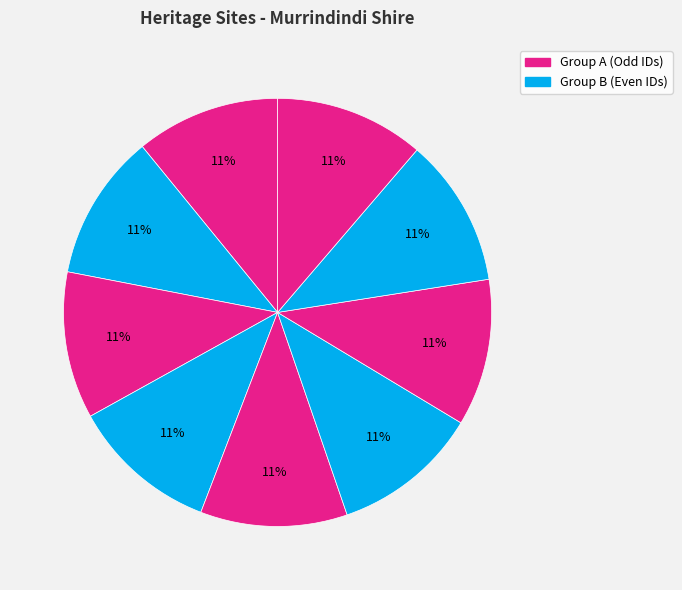

How many segments does this pie chart have?

9